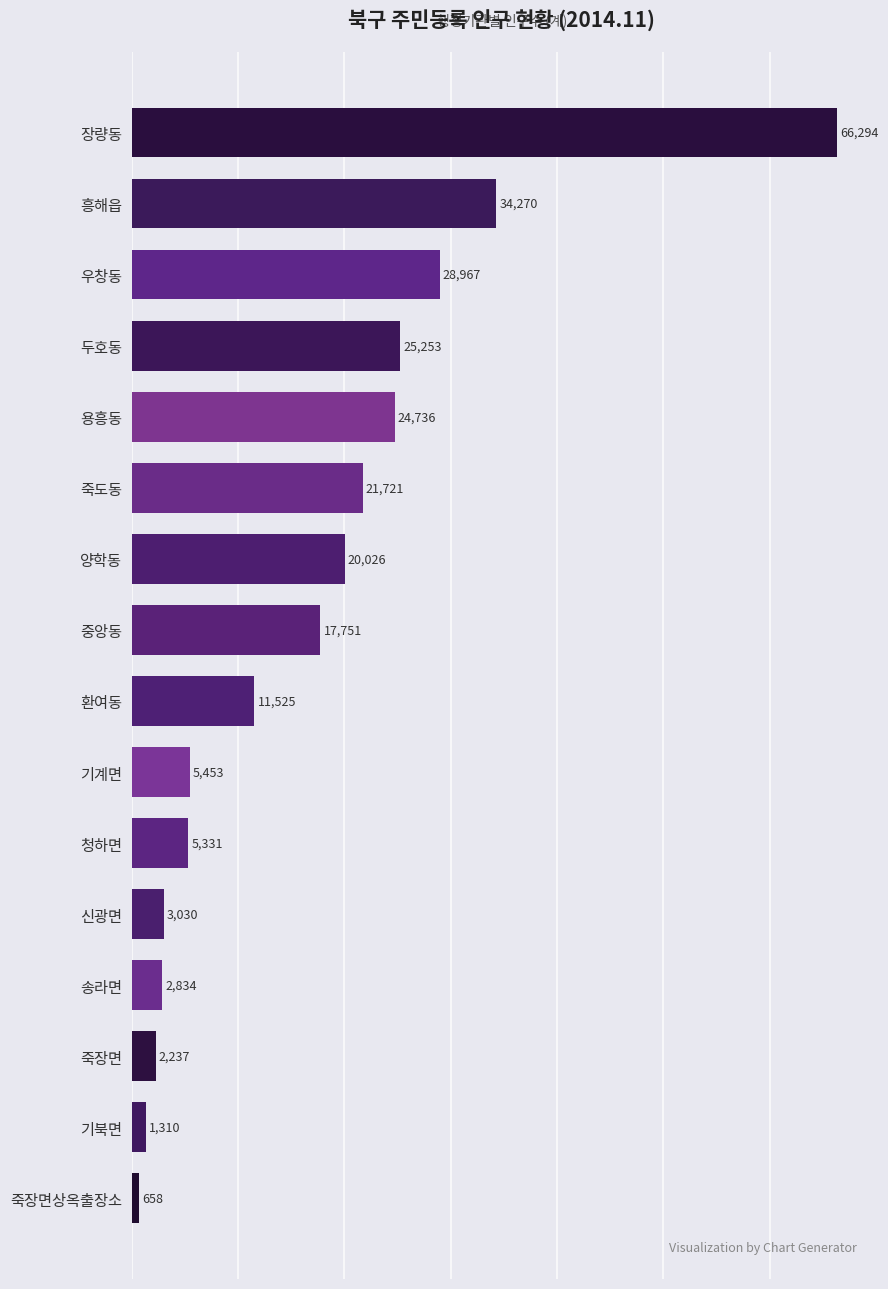

How many bars are there in total?

16